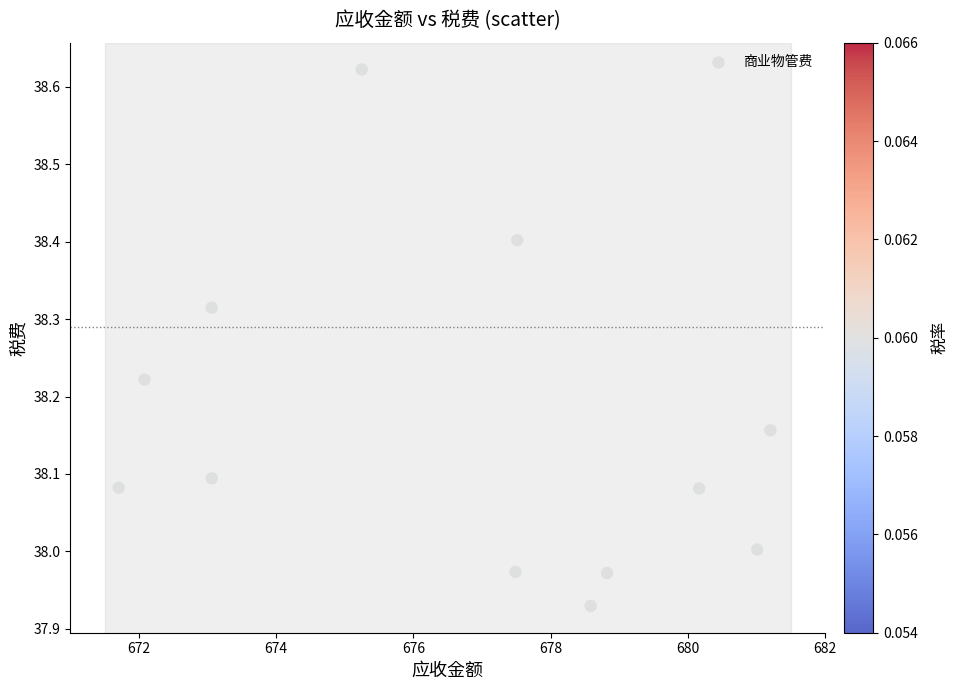

What is the range of Y values (max minus min)?

0.7